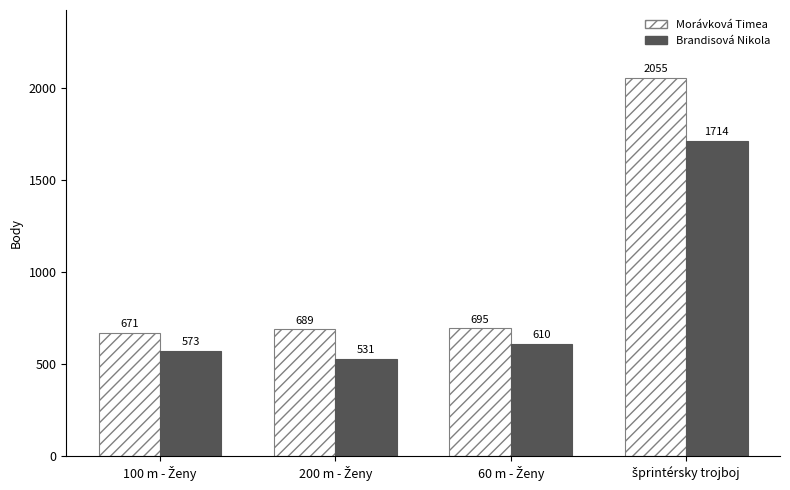

What is the average value of the Brandisová Nikola series?

857